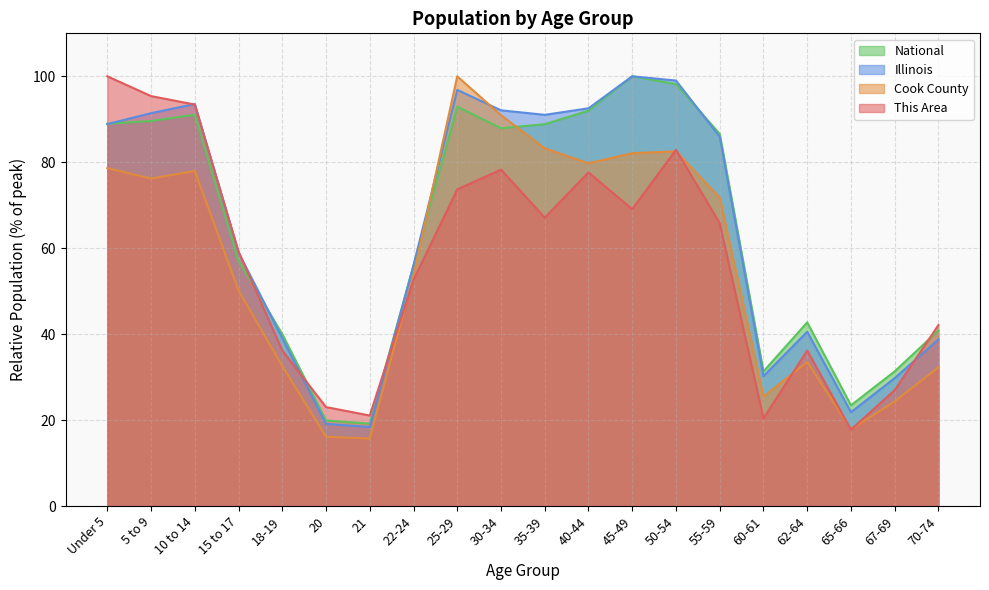

How many series are shown in this chart?

4